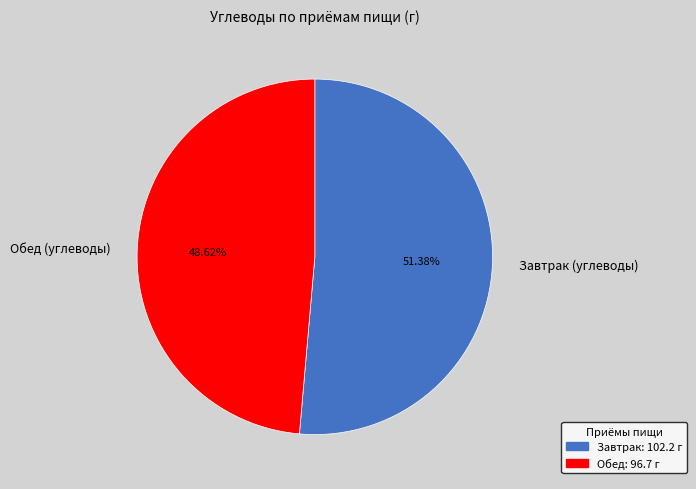

Is Обед (углеводы) the majority of the pie?

No